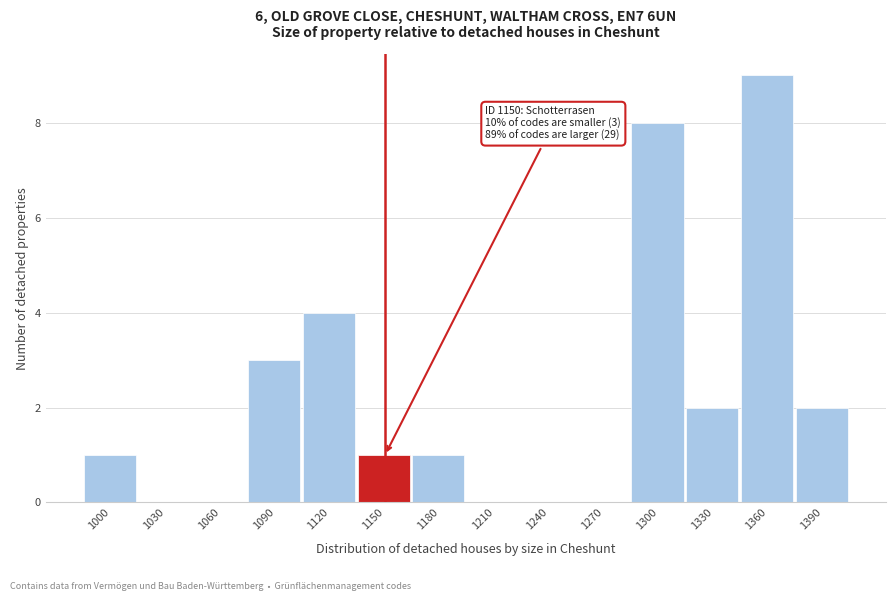

Reading left to right, list all the values displayed in this chart.

1000=1	1030=0	1060=0	1090=3	1120=4	1150=1	1180=1	1210=0	1240=0	1270=0	1300=8	1330=2	1360=9	1390=2